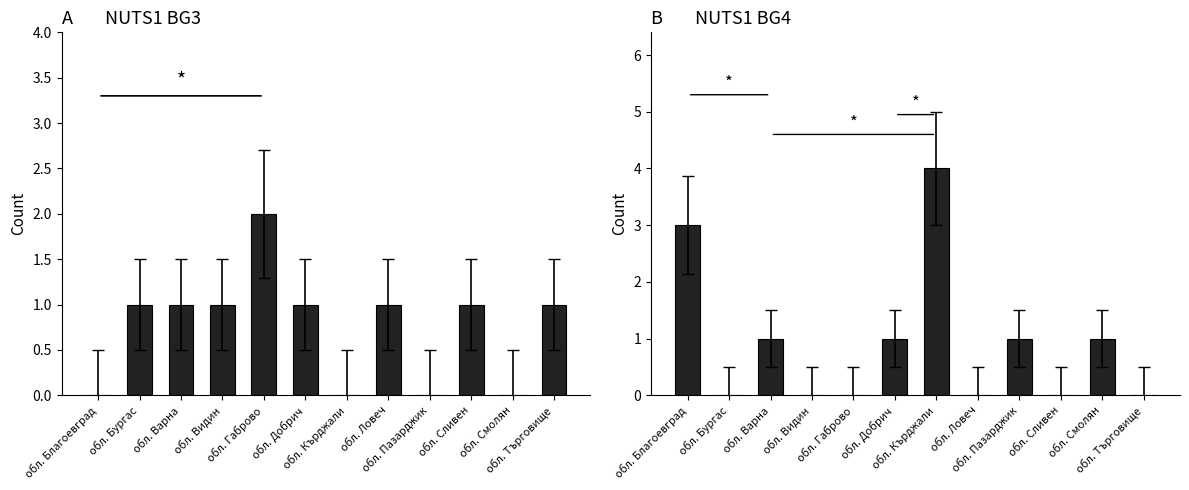

At which label does BG3 reach its peak?

обл. Габрово